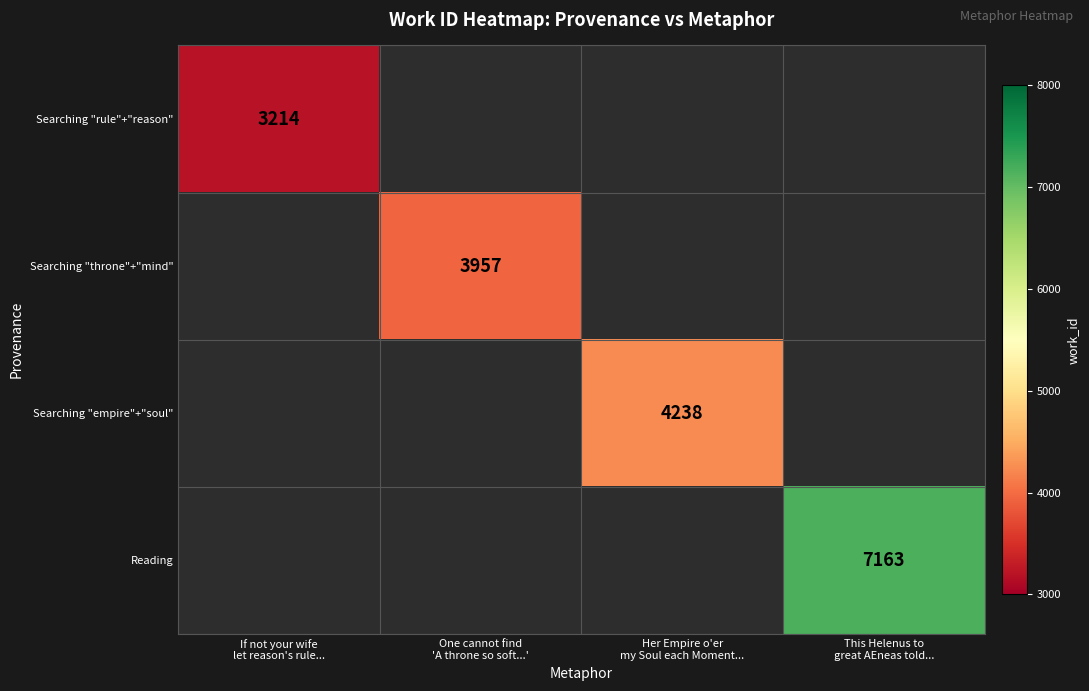

Count the number of categories in the chart.

4